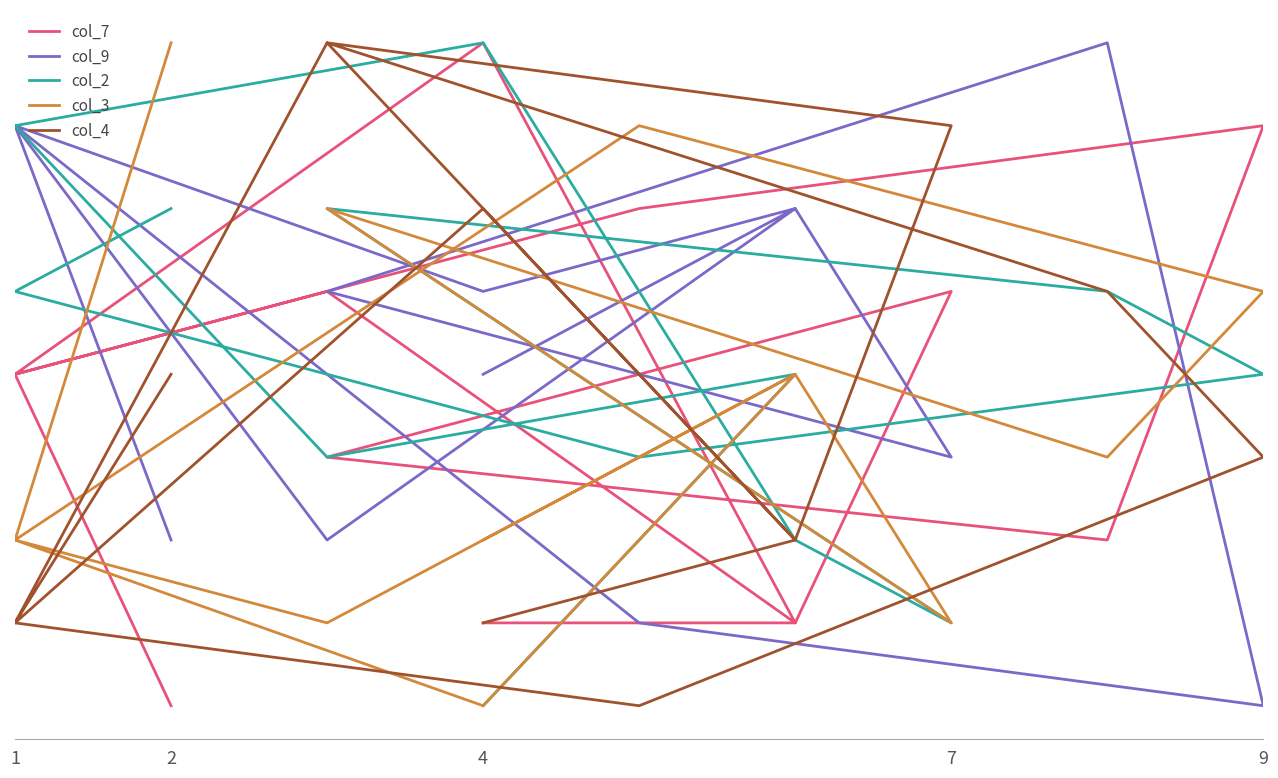

What is the greatest value displayed?

9